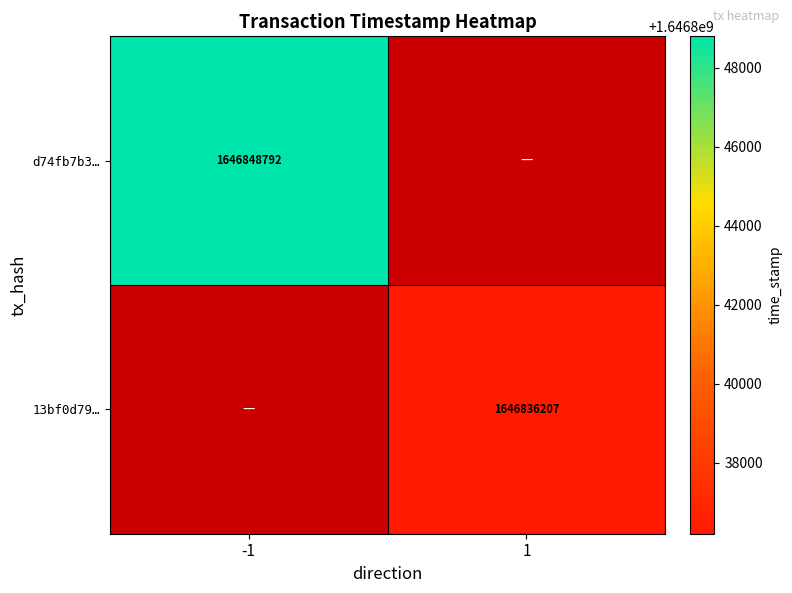

The value of d74fb7b3… at -1 is 1646848792. True or false?

True